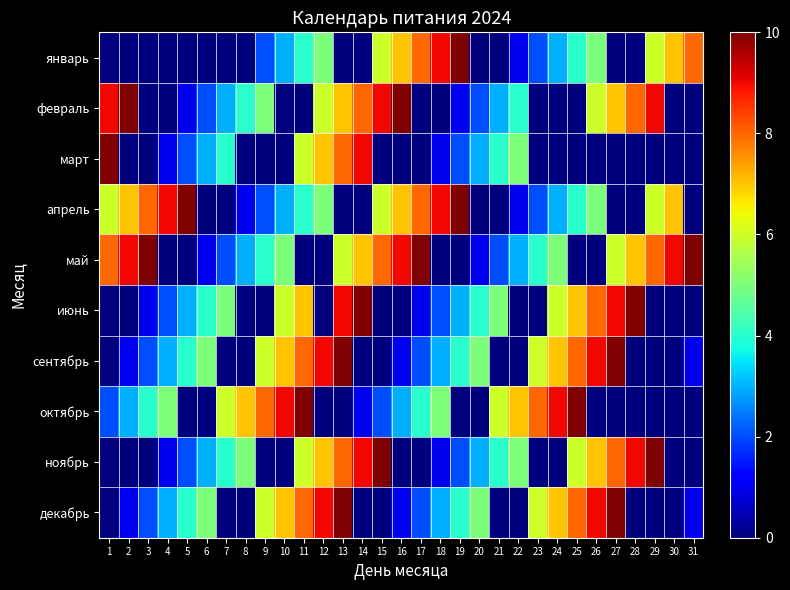

Which series has the largest total across all categories?

май